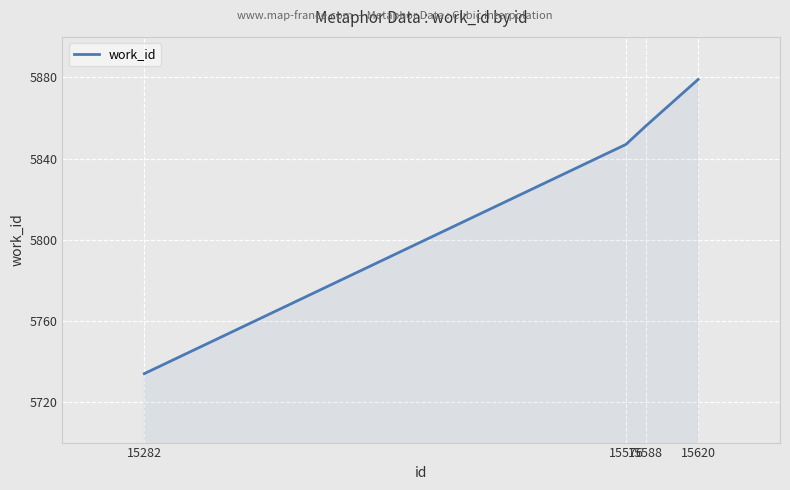

Is it true that the value at 15588 is 5856?

True